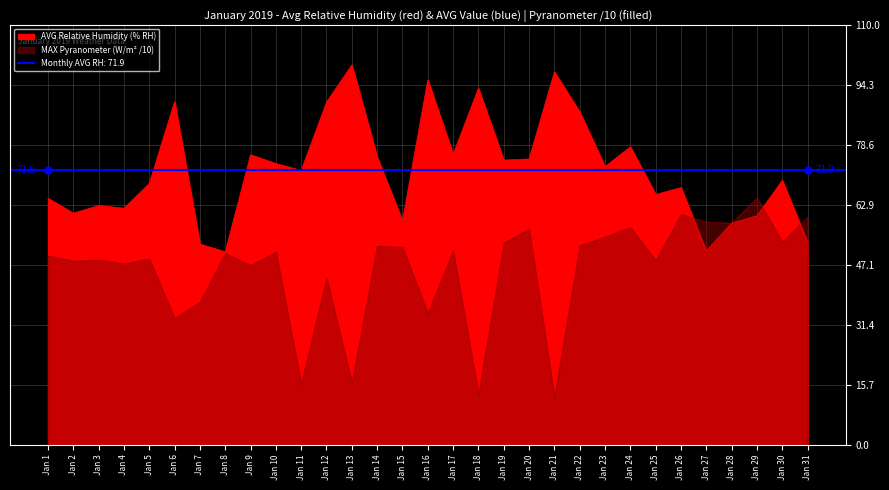

How many lines are shown in the chart?

1